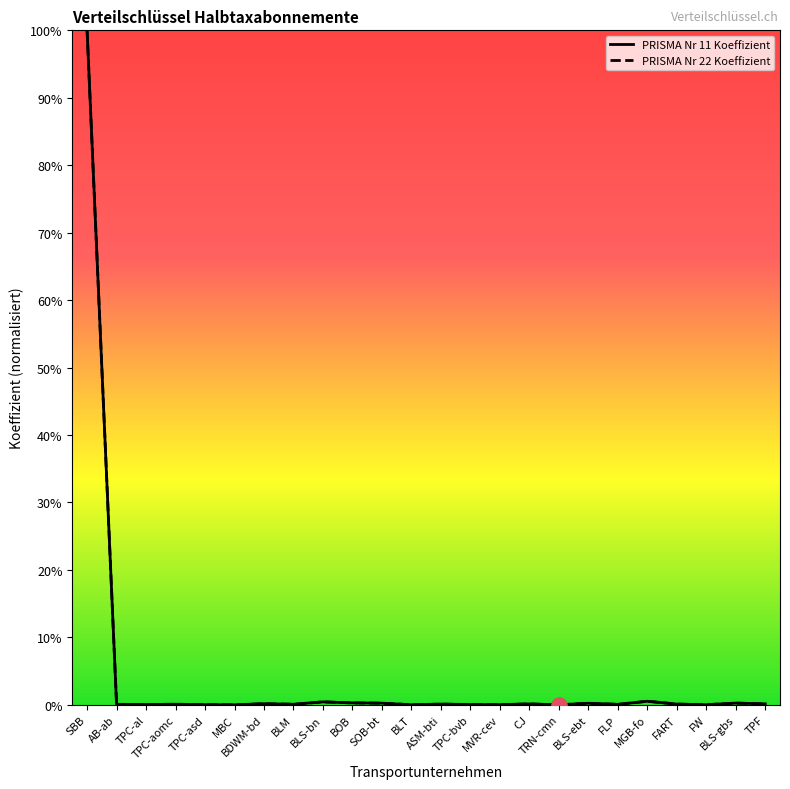

At which category is the sum across all series the highest?

SBB